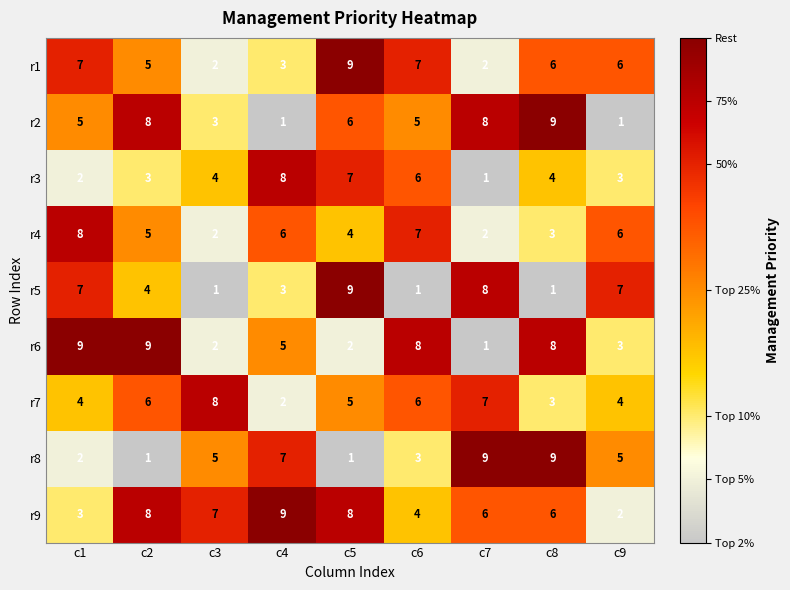

What is the difference between the maximum and minimum values in the r2 series?

8